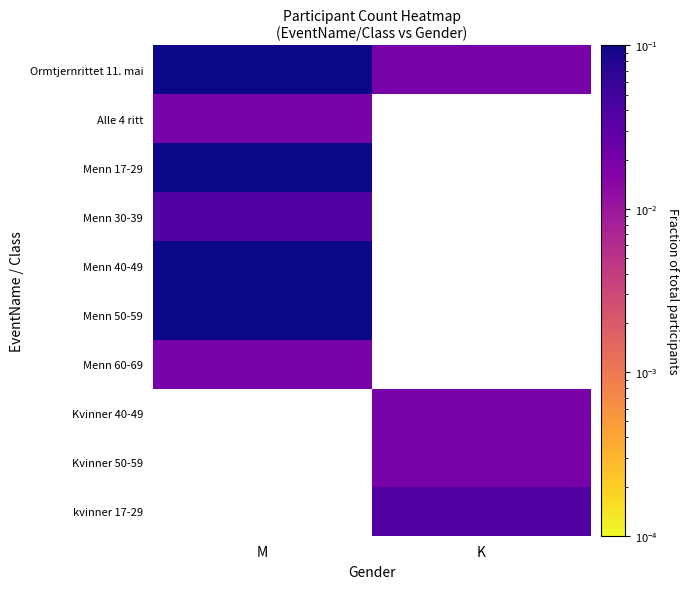

Which series has the largest total across all categories?

Ormtjernrittet 11. mai